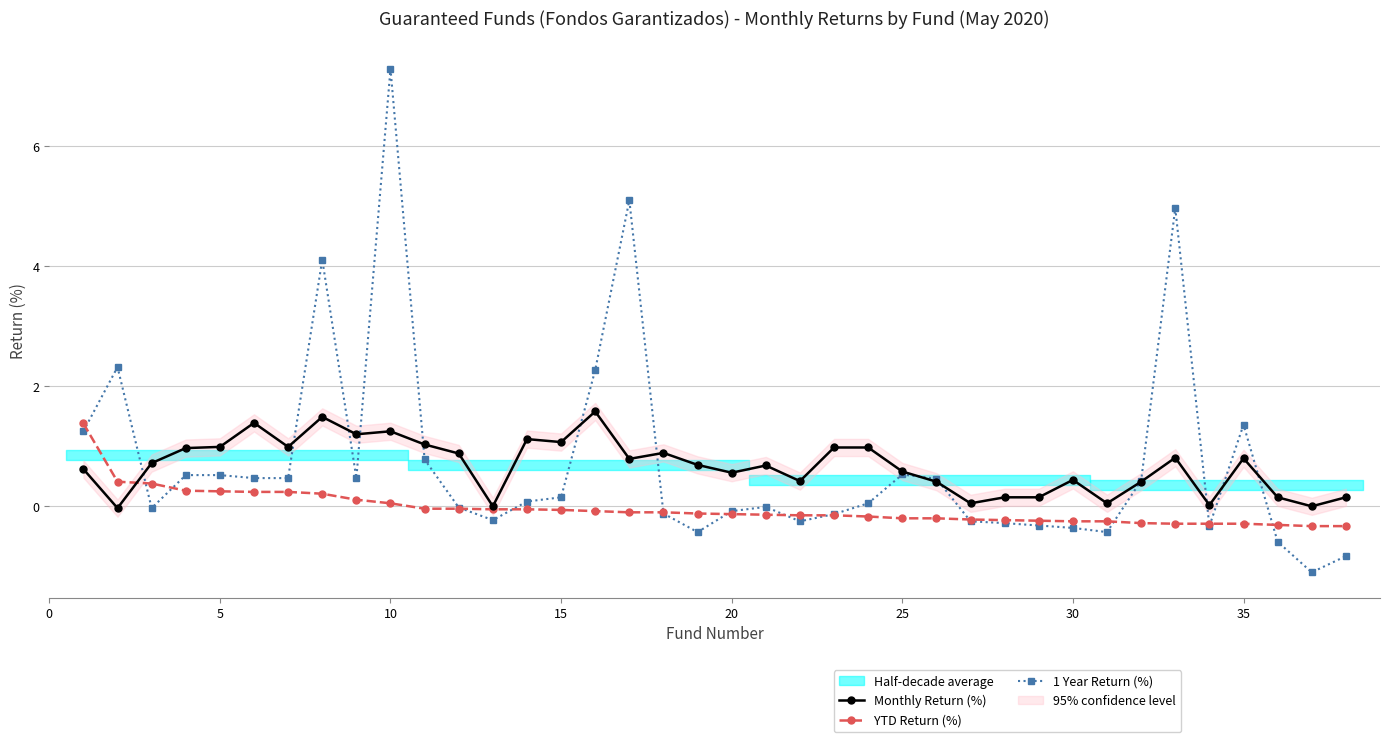

True or false: 1 Year Return (%) has more than 1 points higher than both neighbors.

True